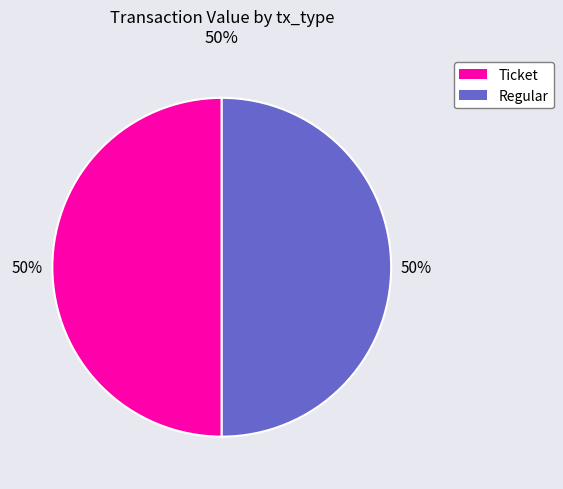

To the nearest percent, what portion does Regular represent?

50%